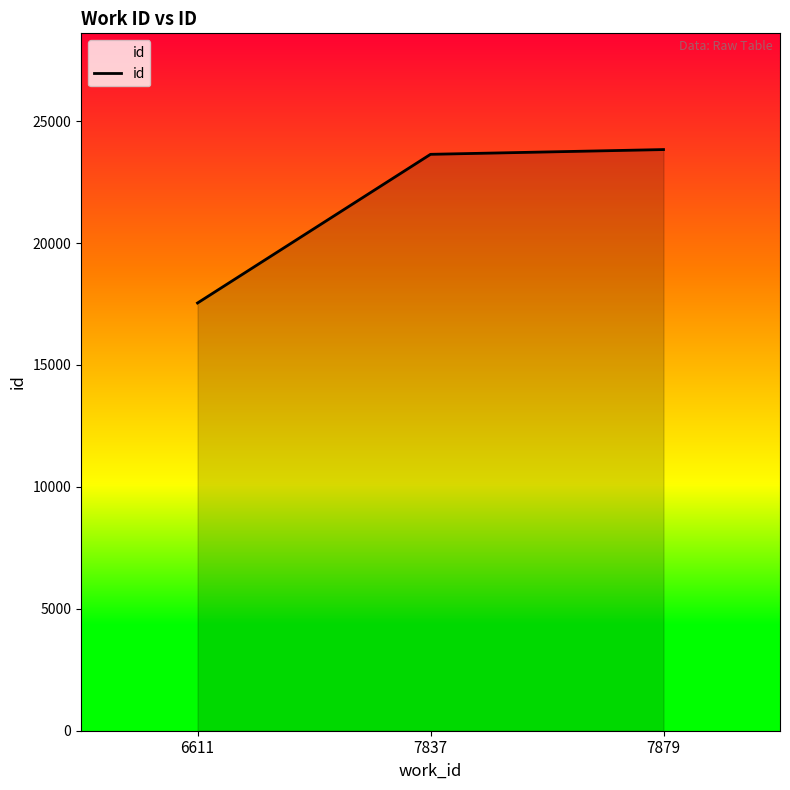

What is the change in value from 6611 to 7837?

+6097